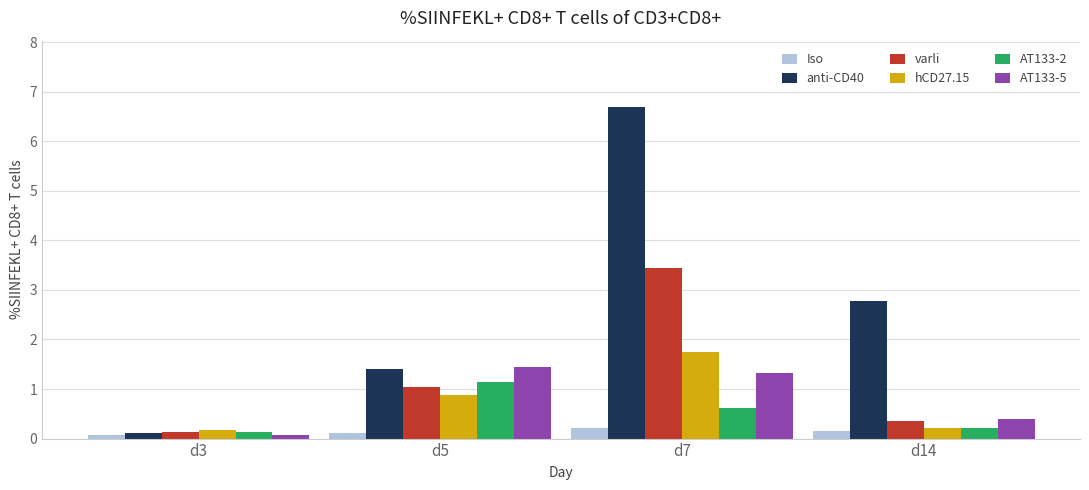

Between d5 and d7, which series saw the biggest shift?

anti-CD40